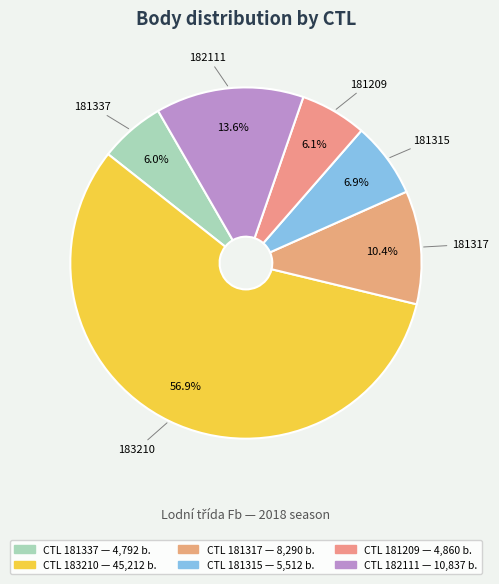

Count the number of slices in the pie.

6